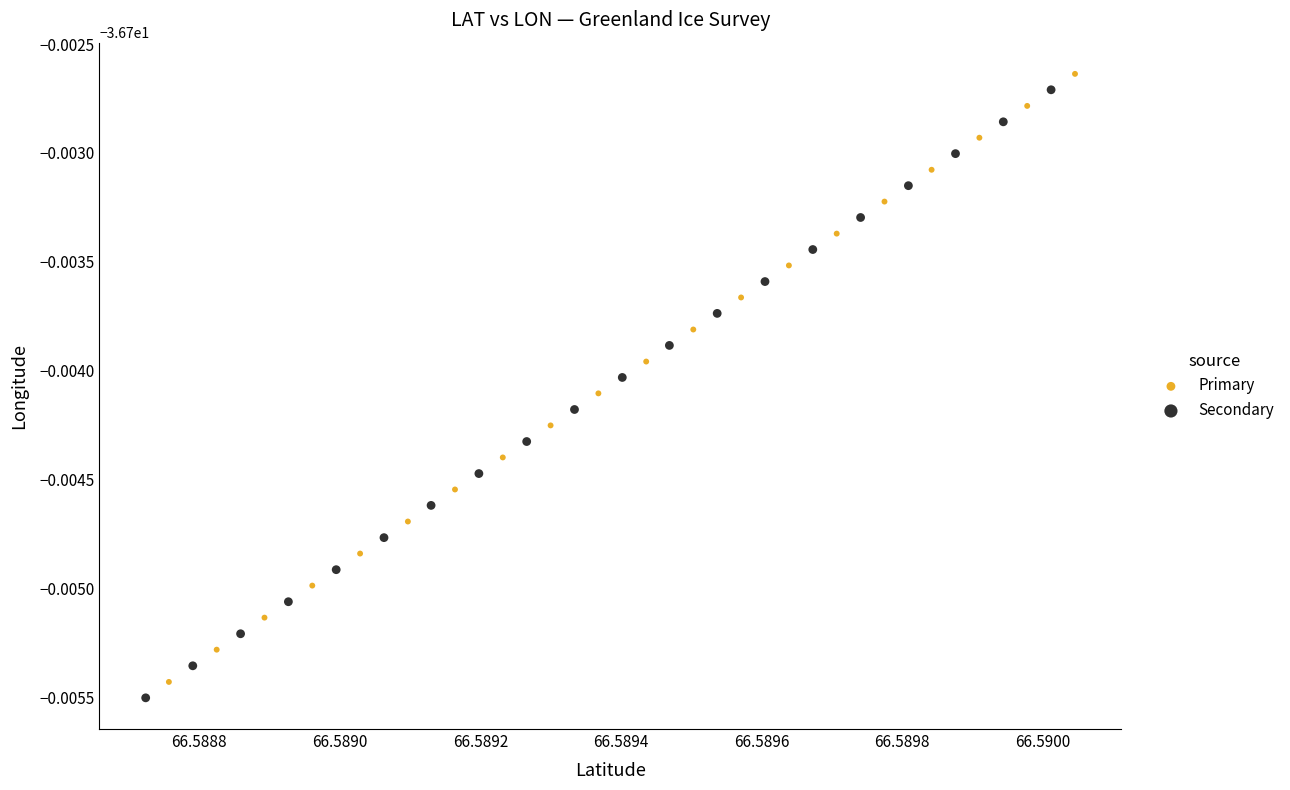

Which series reaches the maximum Y coordinate?

Primary